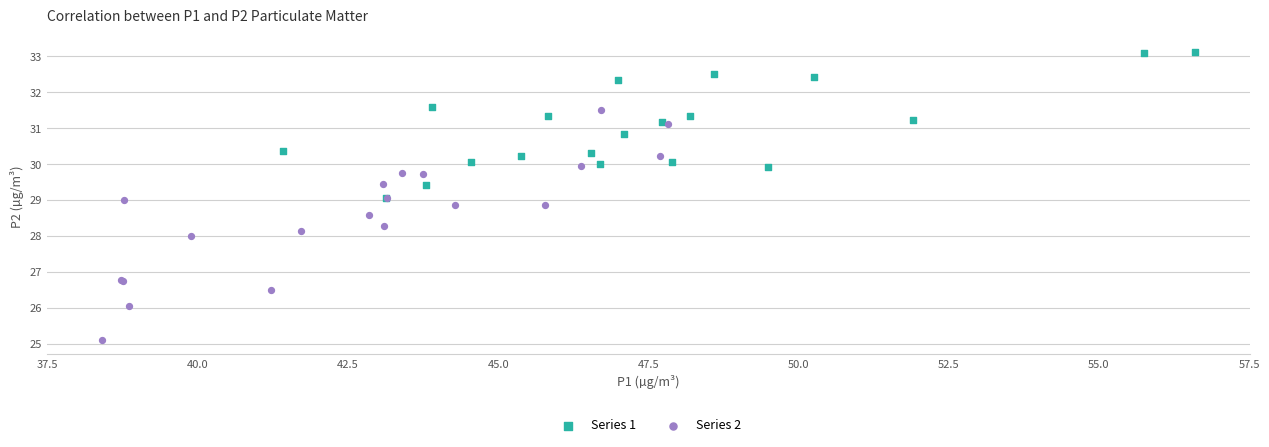

Which series reaches the minimum Y coordinate?

Series 2